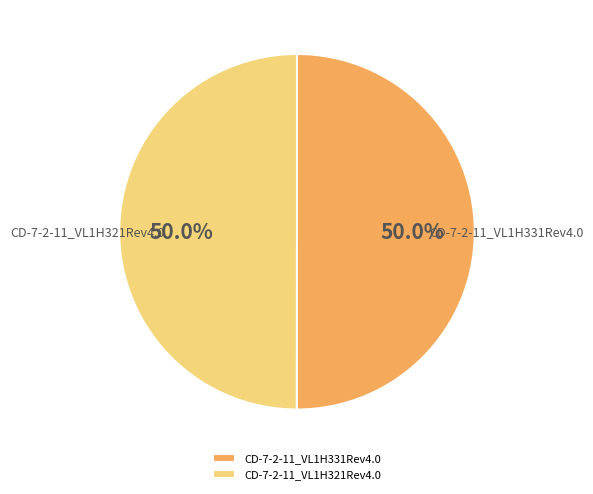

What portion of the pie excludes CD-7-2-11_VL1H321Rev4.0?

50.0%